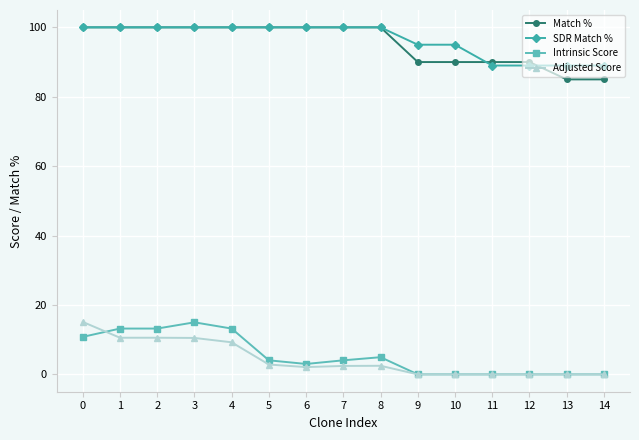

True or false: SDR Match % has a value of 154.6 at 9.

False